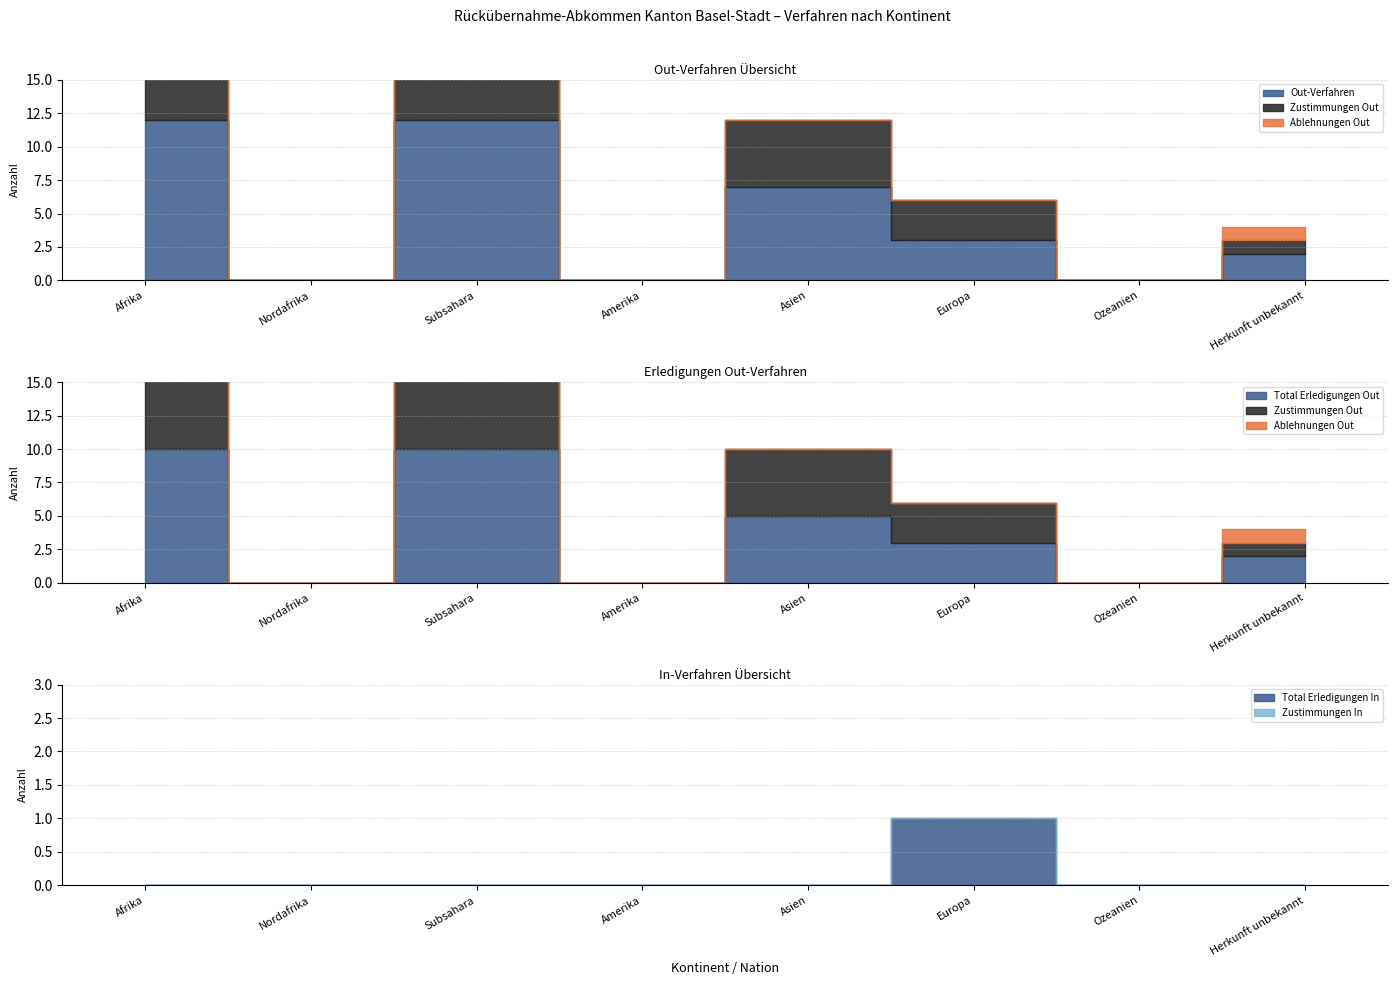

True or false: Total Erledigungen In has a value of -1 at Herkunft unbekannt.

False